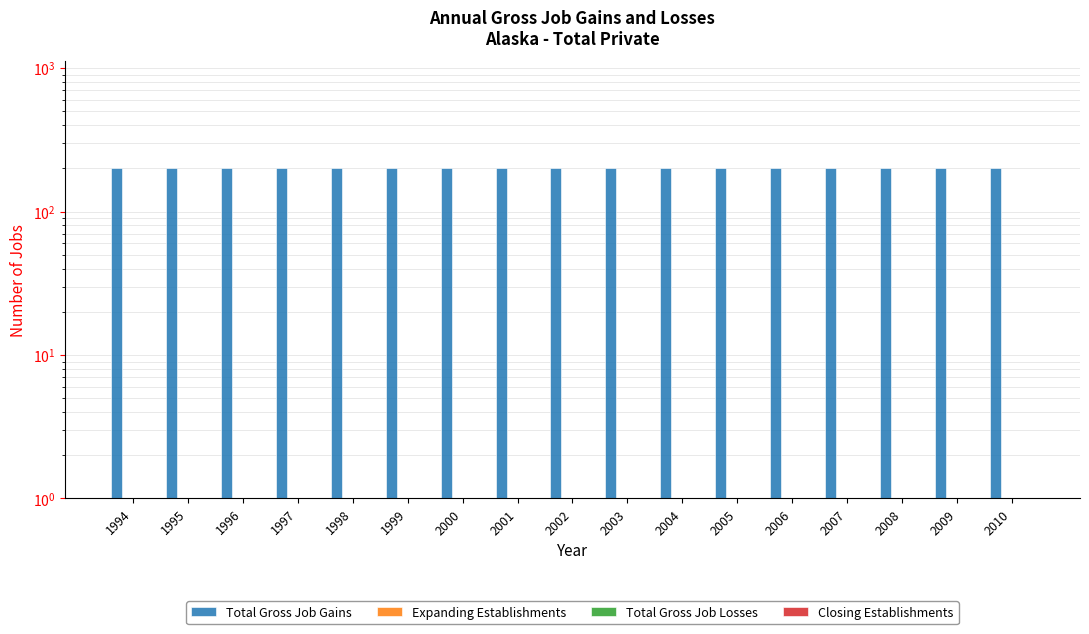

Reading right to left, list all the values displayed in this chart.

Total Gross Job Gains: 2010=200	2009=200	2008=200	2007=200	2006=200	2005=200	2004=200	2003=200	2002=200	2001=200	2000=200	1999=200	1998=200	1997=200	1996=200	1995=200	1994=200
Expanding Establishments: 2010=0	2009=0	2008=0	2007=0	2006=0	2005=0	2004=0	2003=0	2002=0	2001=0	2000=0	1999=0	1998=0	1997=0	1996=0	1995=0	1994=0
Total Gross Job Losses: 2010=0	2009=0	2008=0	2007=0	2006=0	2005=0	2004=0	2003=0	2002=0	2001=0	2000=0	1999=0	1998=0	1997=0	1996=0	1995=0	1994=0
Closing Establishments: 2010=0	2009=0	2008=0	2007=0	2006=0	2005=0	2004=0	2003=0	2002=0	2001=0	2000=0	1999=0	1998=0	1997=0	1996=0	1995=0	1994=0